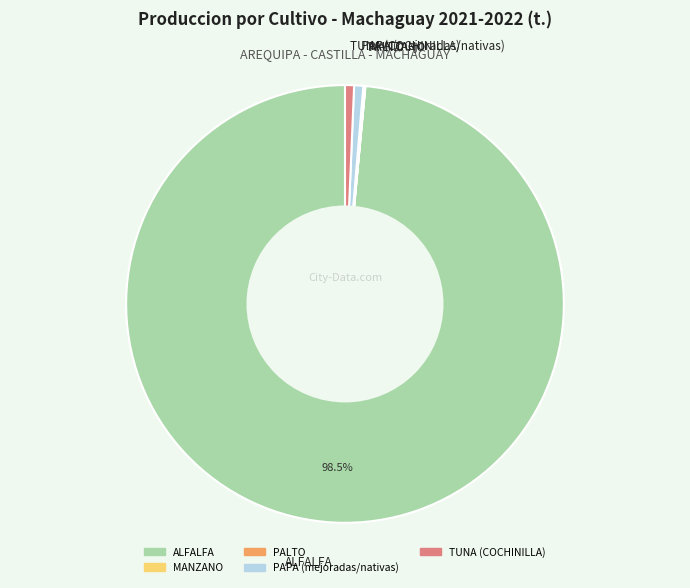

Approximately how many times larger is the value at ALFALFA compared to PAPA (mejoradas/nativas)?

146.3